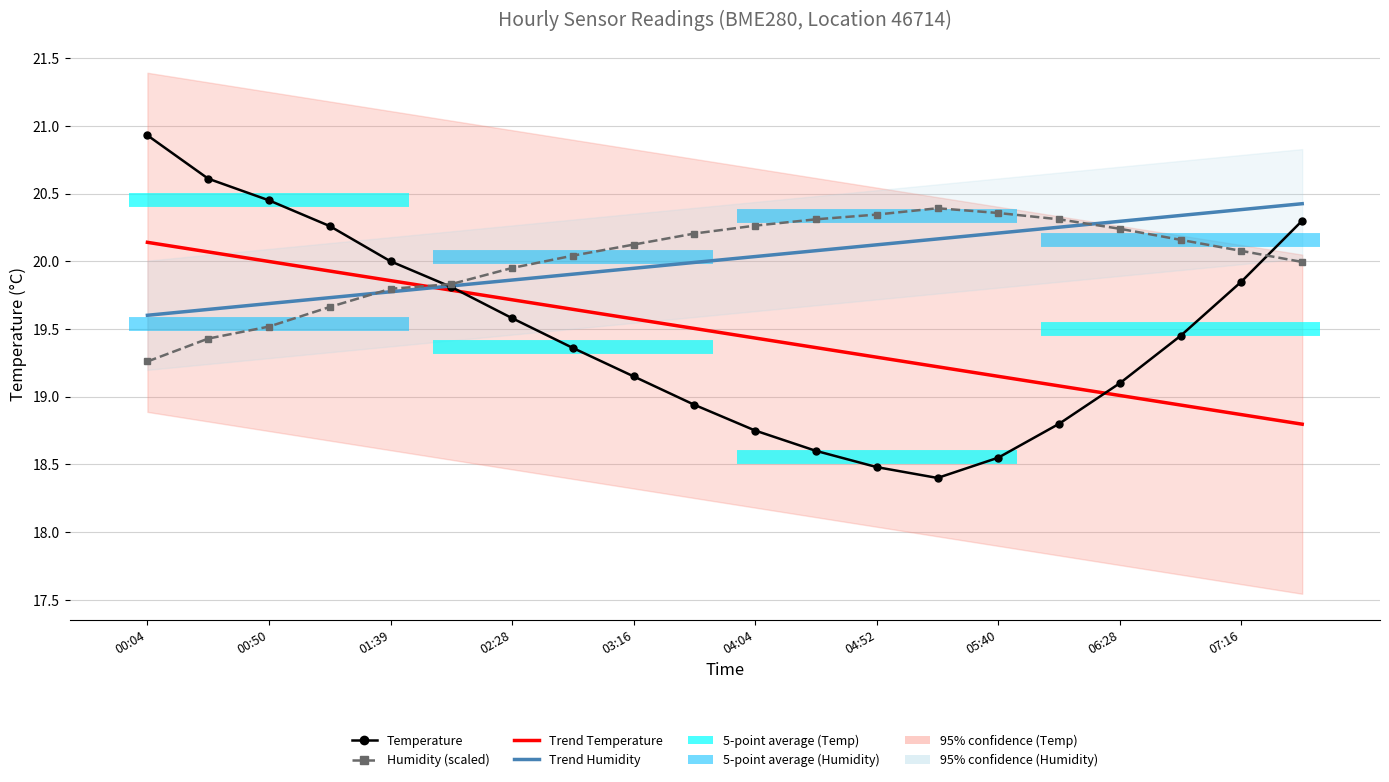

The Temperature series shows 31.5 at 05:40. True or false?

False